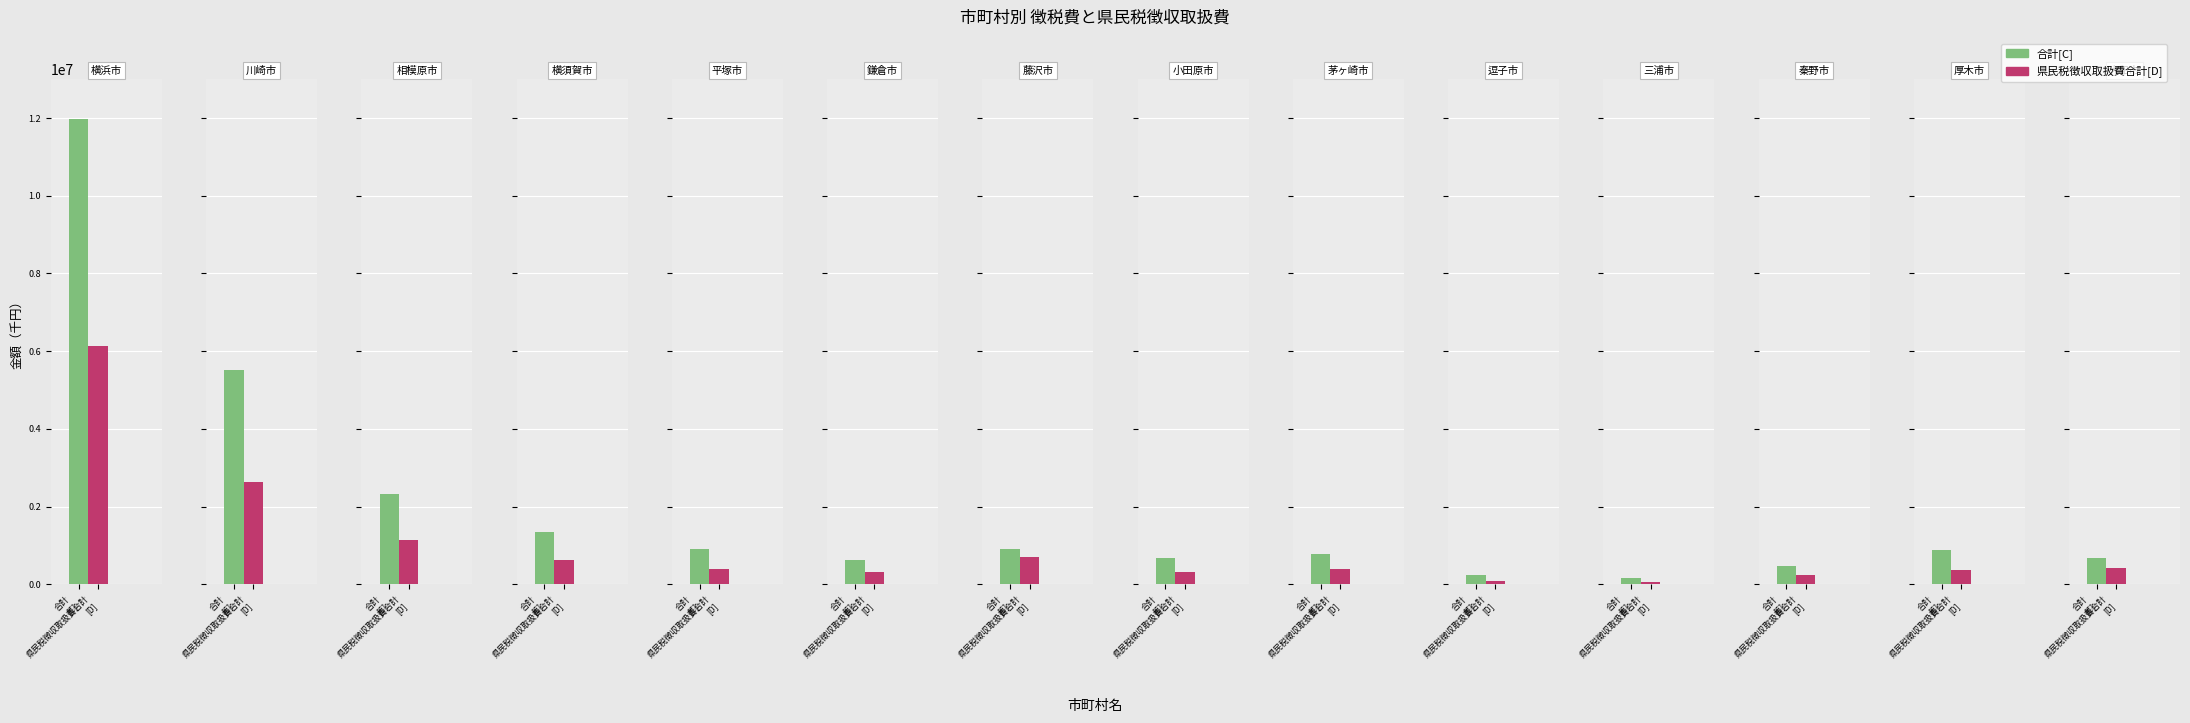

Which has a higher value, 秦野市 or 厚木市?

厚木市